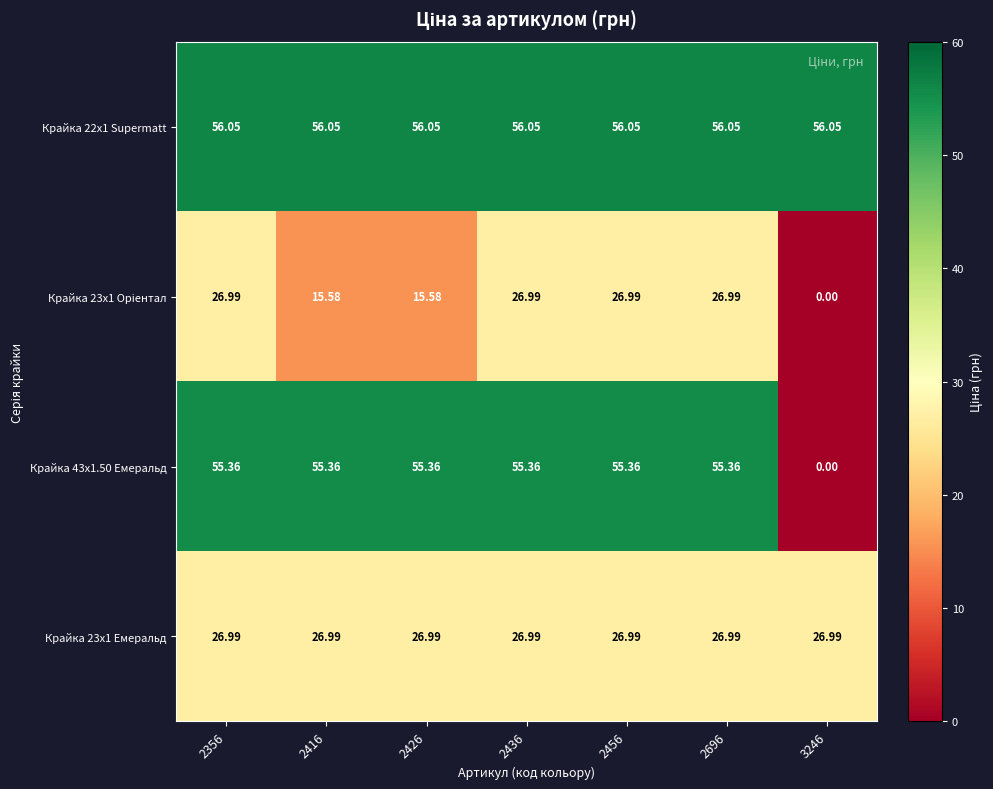

Is the value of Крайка 22x1 Supermatt at 2456 greater than the value of Крайка 43x1.50 Емеральд at 2436?

Yes